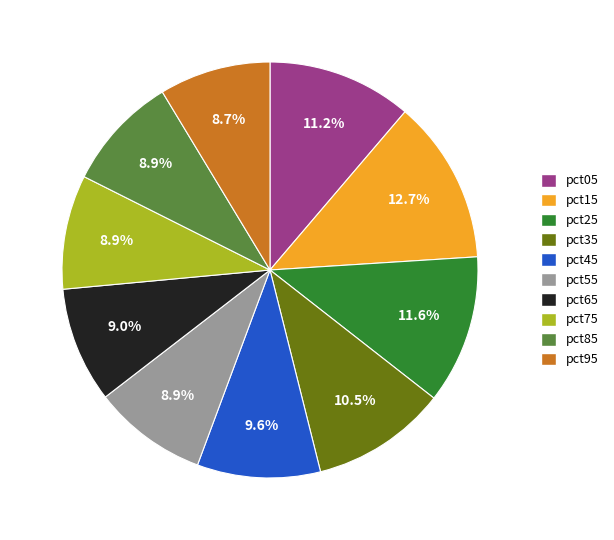

Which slice is the largest?

pct15